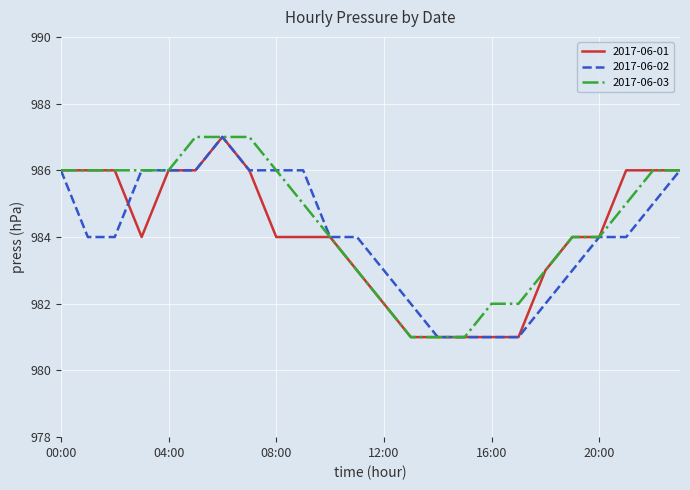

What are all the series names shown in the legend?

2017-06-01, 2017-06-02, 2017-06-03